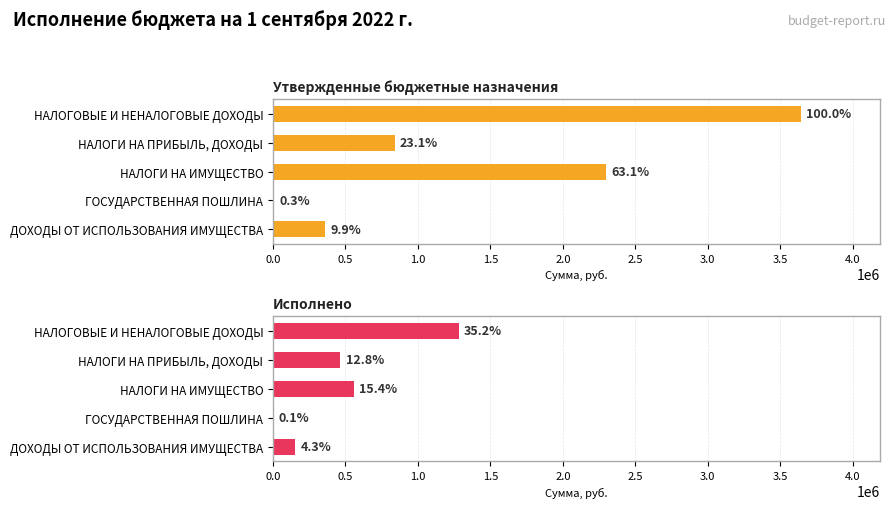

Reading right to left, transcribe all the data shown in this chart.

Утвержденные бюджетные назначения: 361500.0	10000.0	2298000.0	840000.0	3641500.0
Исполнено: 156016.7	3200.0	559662.2	465803.3	1282582.3